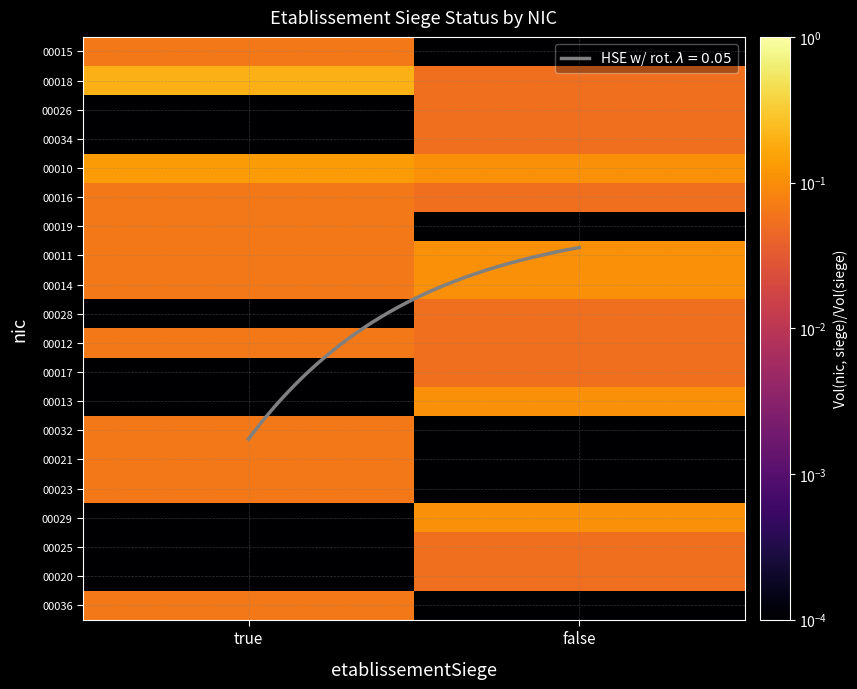

Where is 00021 nearest to the value 0?

false